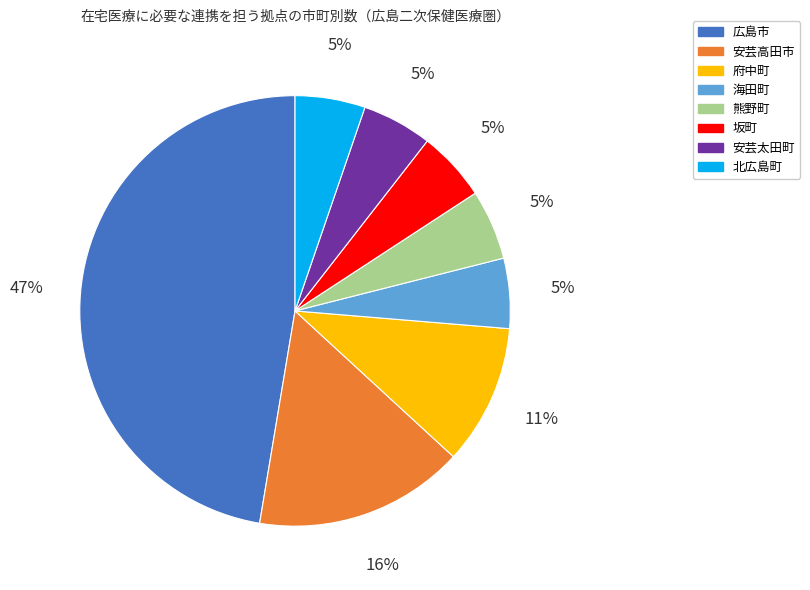

Is the sum of 府中町 and 安芸太田町 greater than half?

No